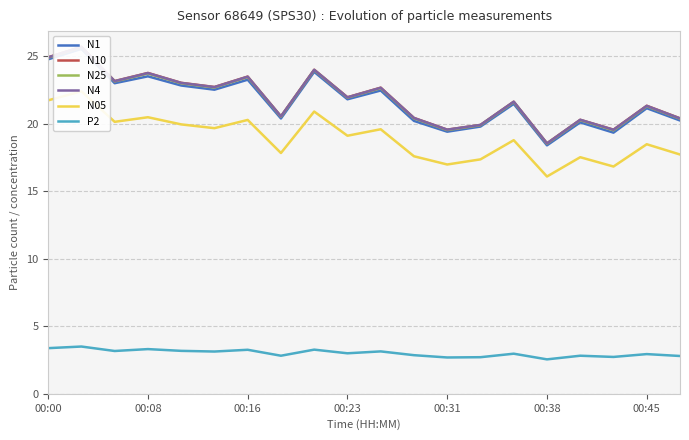

How many lines are shown in the chart?

6